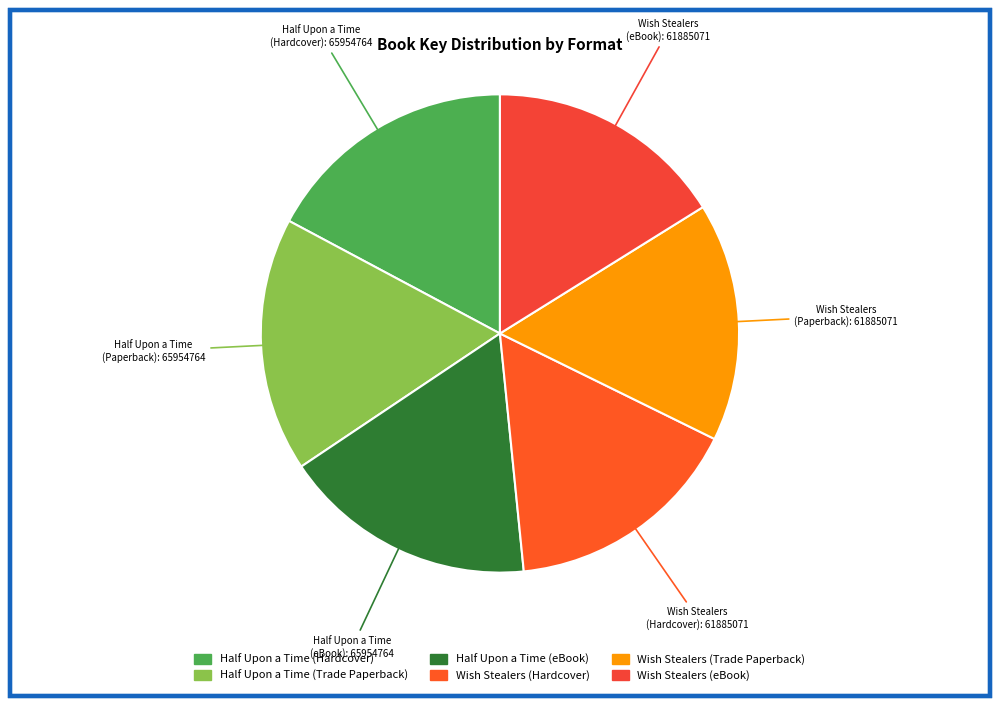

What is the largest slice in the pie chart?

Half Upon a Time (Hardcover)